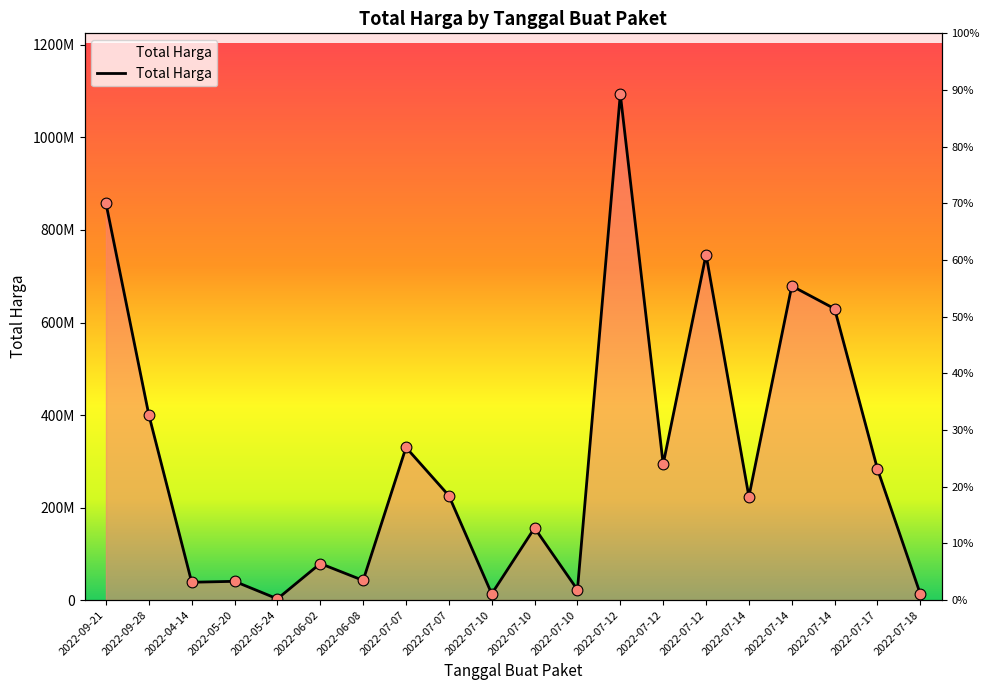

Between 2022-07-14 and 2022-07-18, which is larger?

2022-07-14